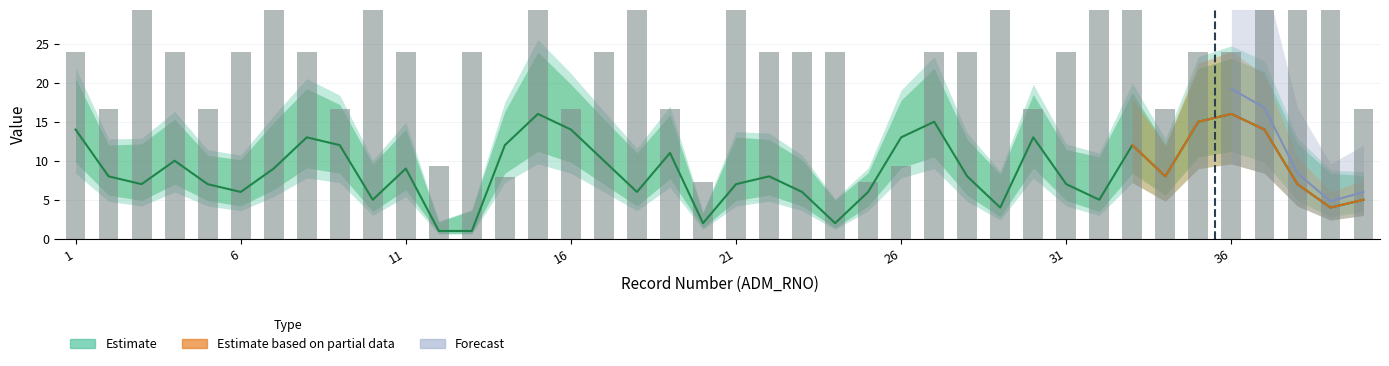

The value of DHHGAGE at 10 is 5.0. True or false?

True